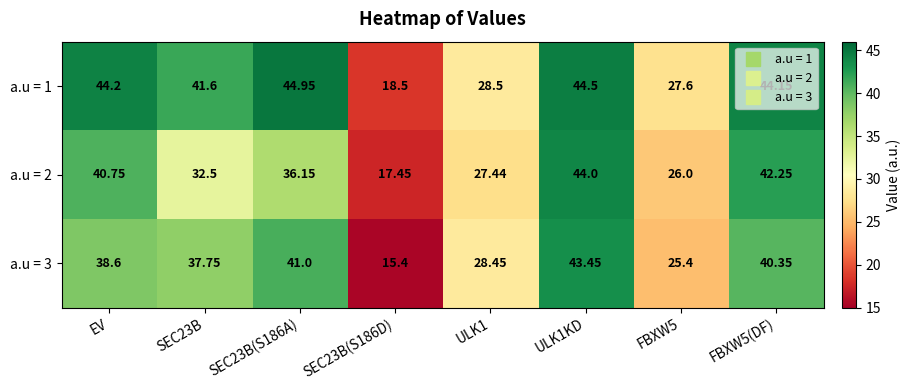

Is the value of a.u = 2 at FBXW5 greater than the value of a.u = 1 at SEC23B(S186D)?

Yes